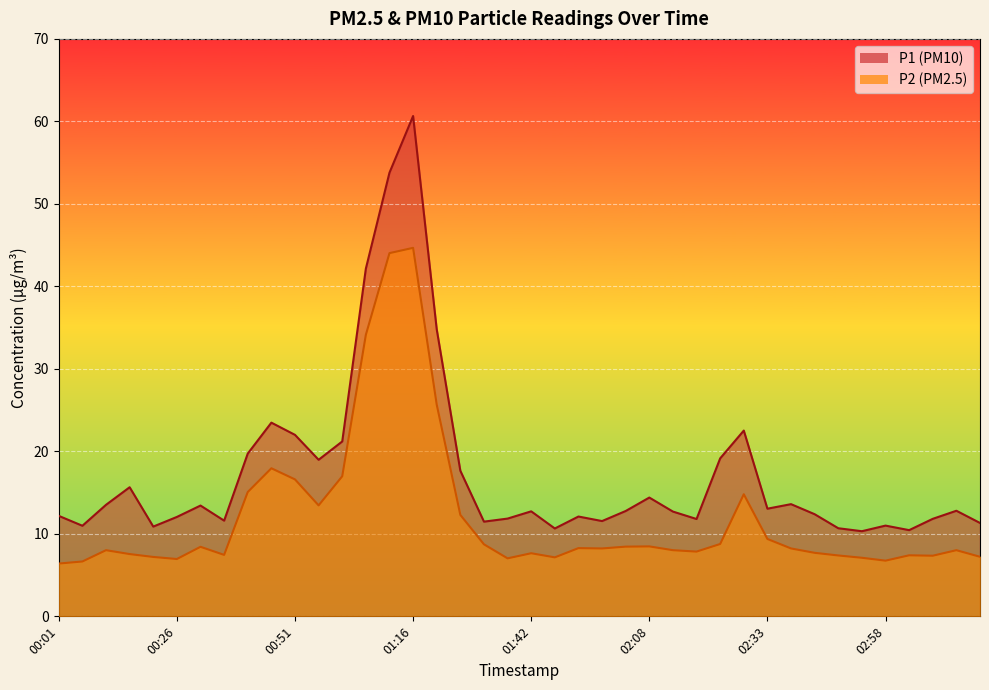

Does the chart display data point markers on the line(s)?

No